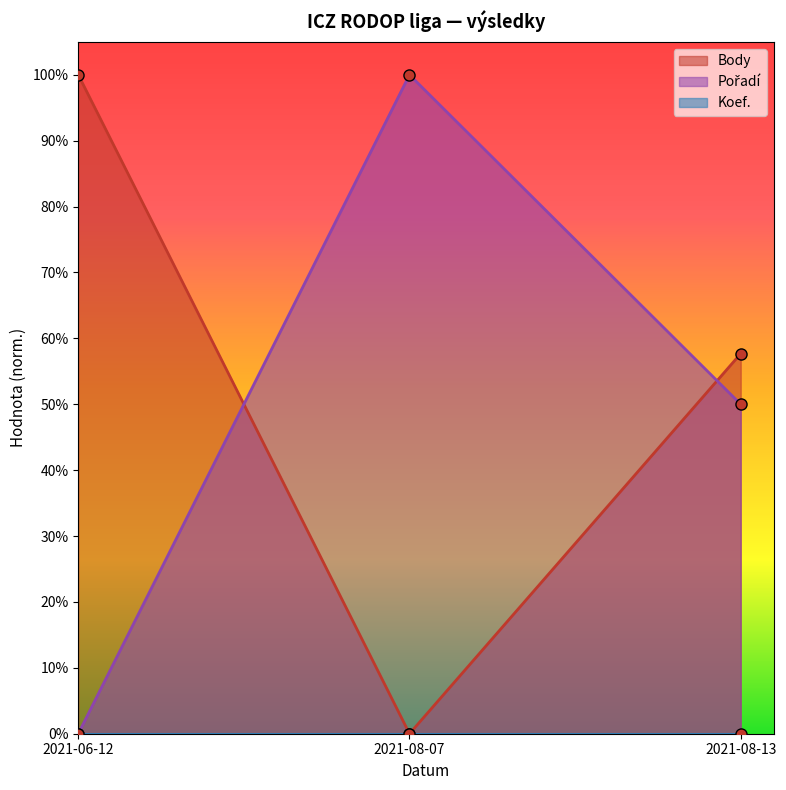

What is the difference between the maximum and minimum values in the Body series?

1.0